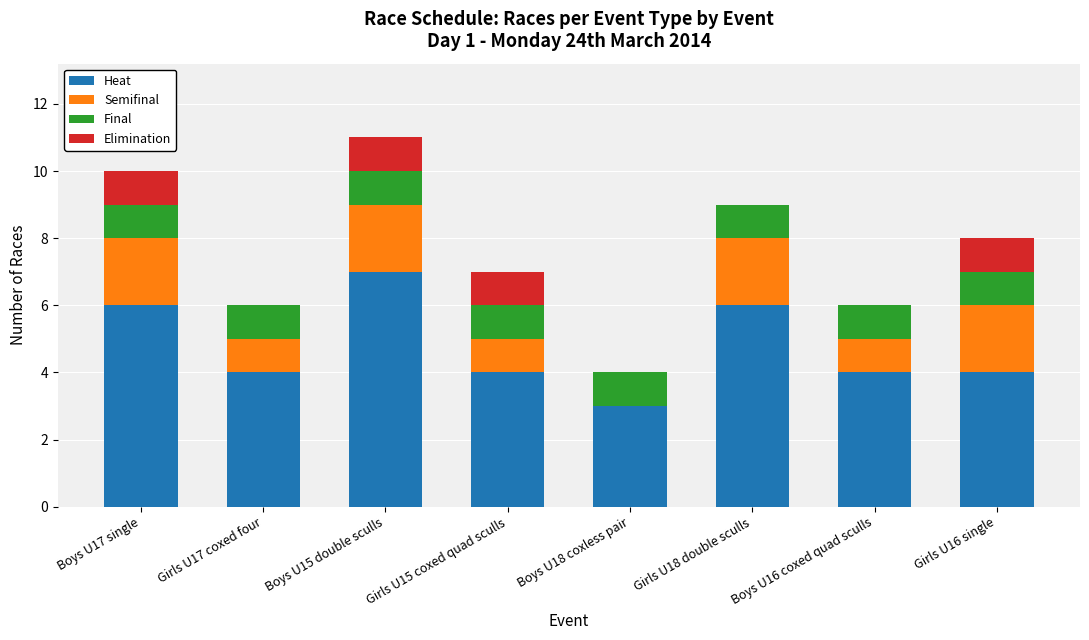

What is the sum of the Heat values at Girls U16 single and Boys U17 single?

10